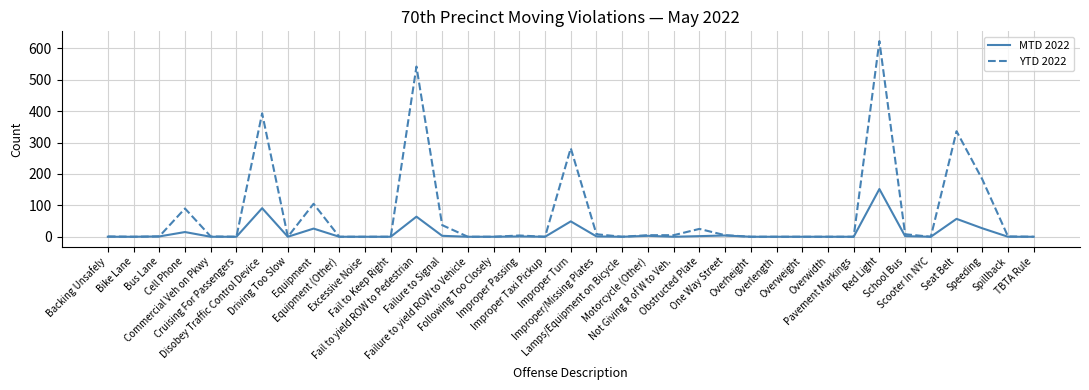

The value of MTD 2022 at Following Too Closely is 57. True or false?

False